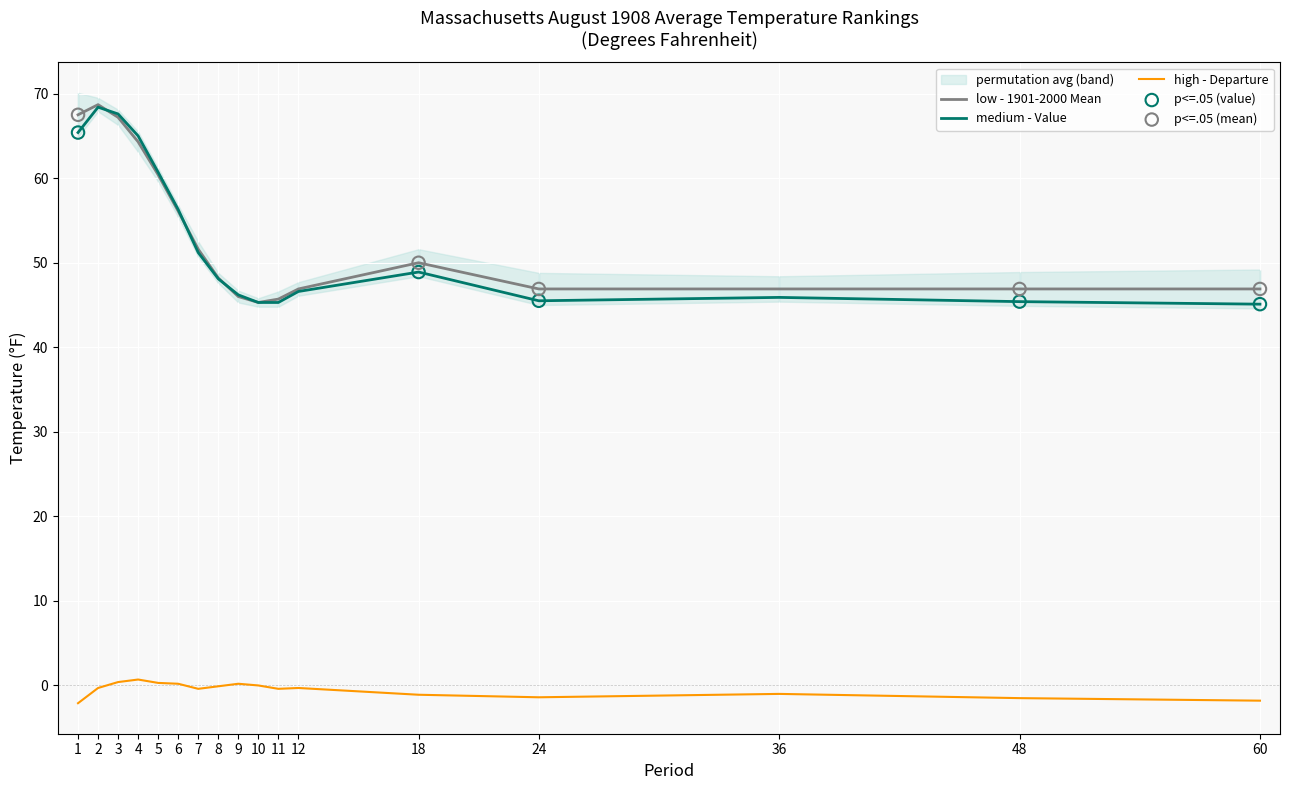

Which series has the largest total across all categories?

1901-2000 Mean